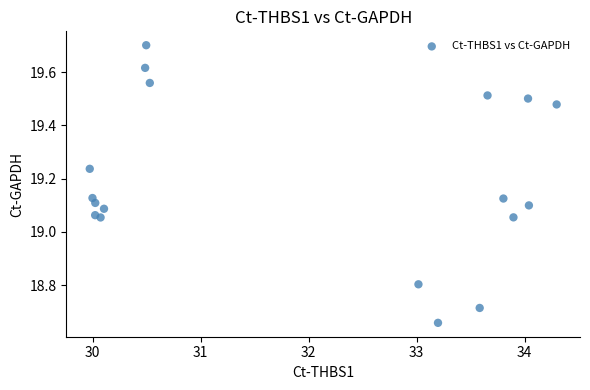

What is the range of X values (max minus min)?

4.3